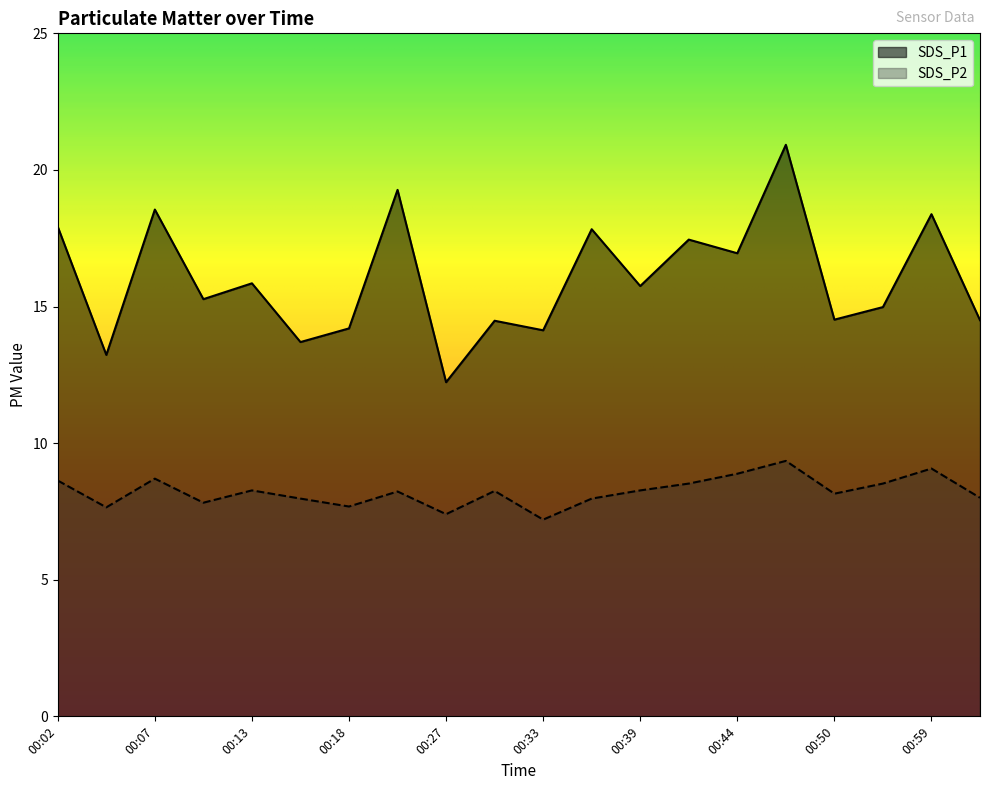

At 00:13, list the series in order from largest to smallest.

SDS_P1, SDS_P2